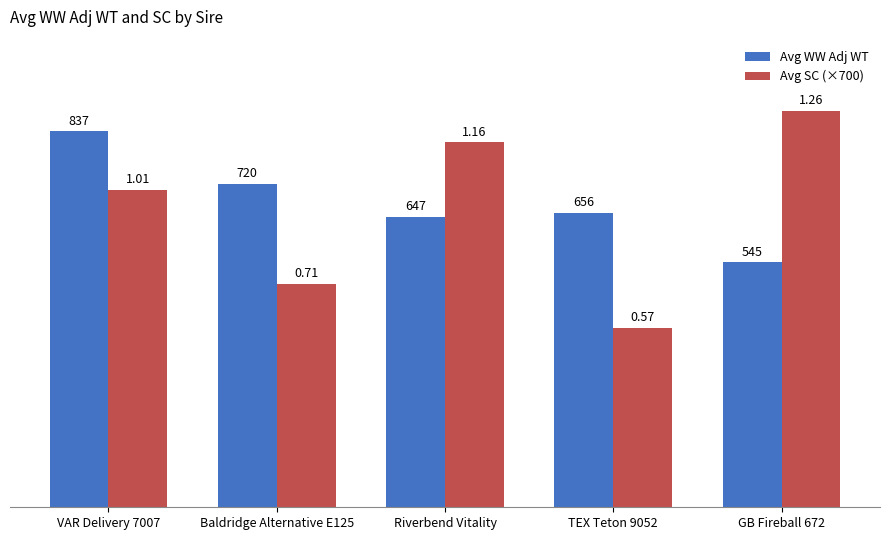

Reading left to right, what are all the values shown in this chart?

Avg WW Adj WT: 837.0	720.0	647.0	656.0	545.0
Avg SC (×700): 707.0	497.0	812.0	399.0	882.0